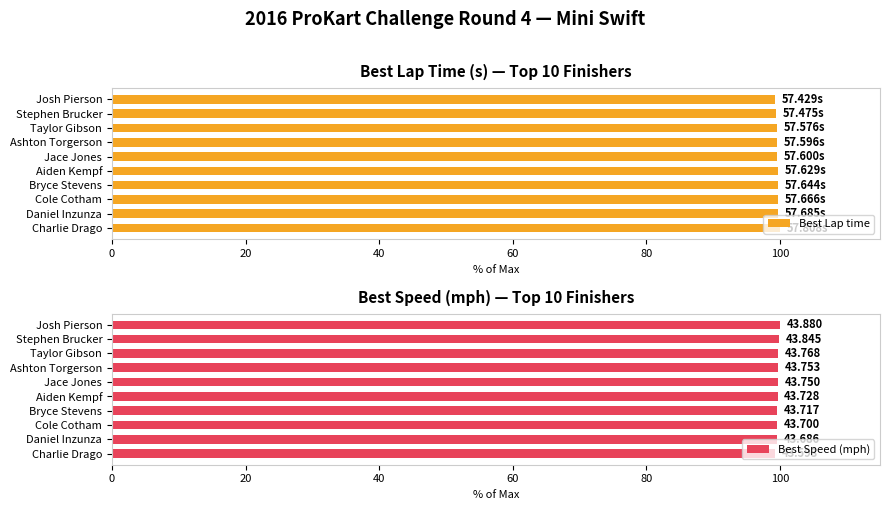

What is the average value of the Best Lap time series?

99.7